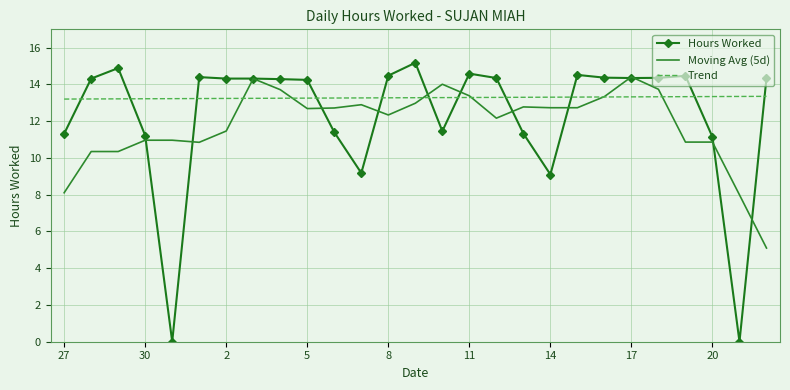

Which series has the largest total across all categories?

Trend